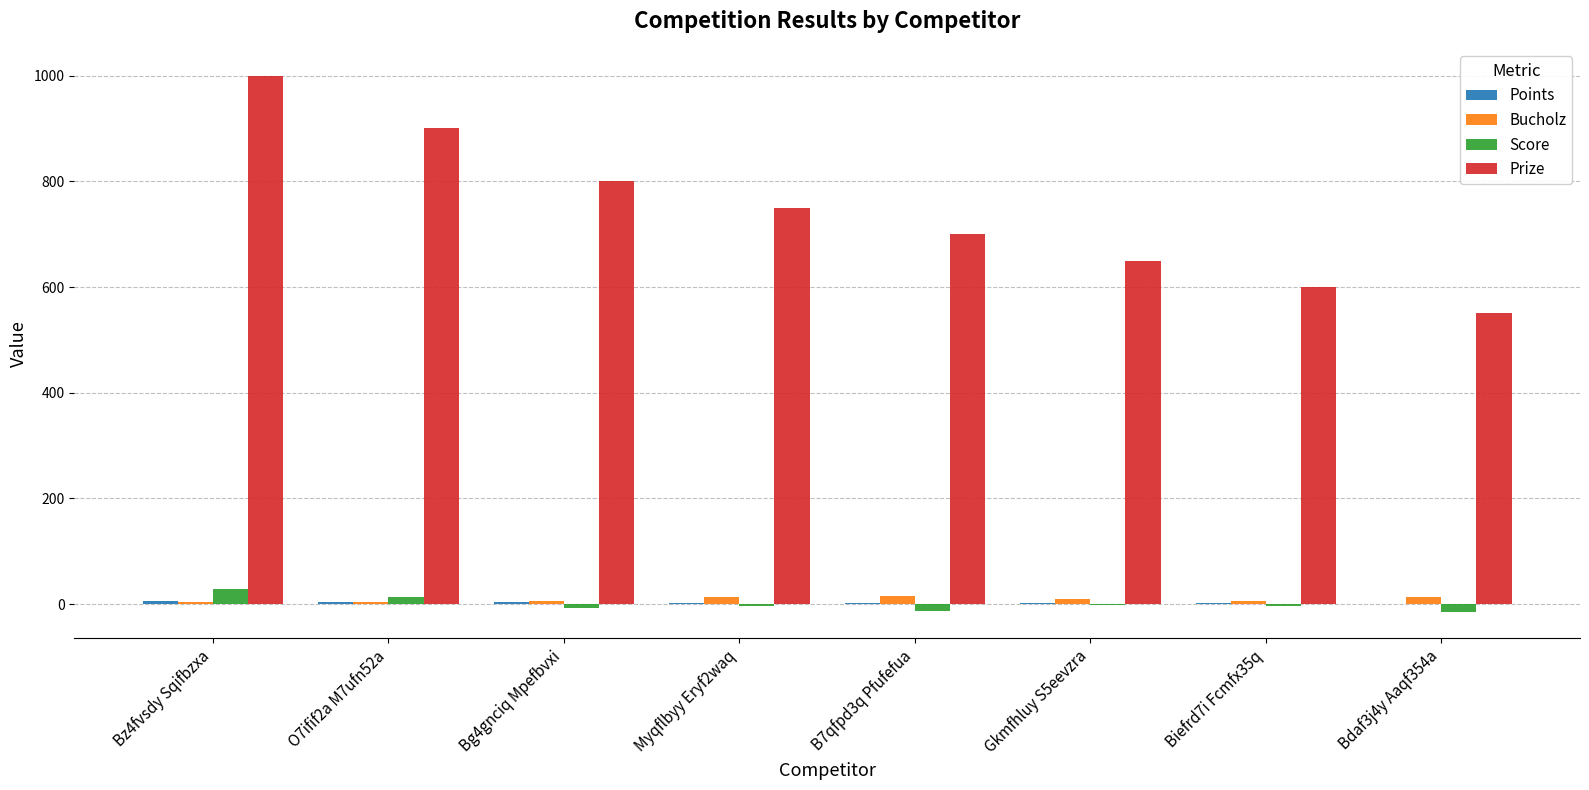

Does the chart contain stacked bars?

No